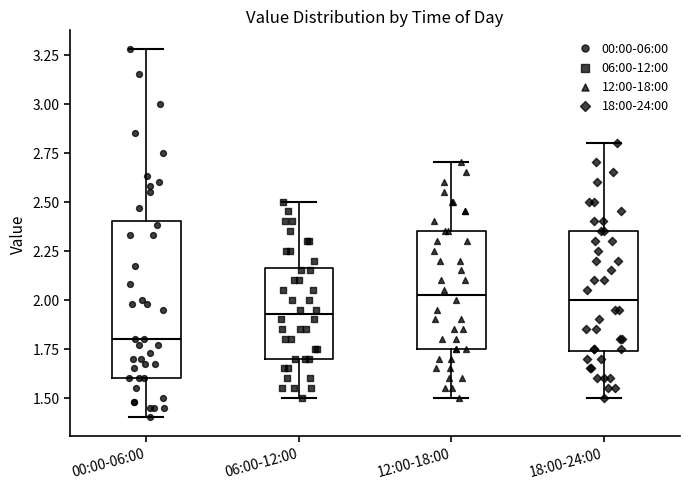

Where is the upper edge of the box for 12:00-18:00 on the y-axis? The values are not printed on the chart, so give them approximately, as read against the axis.

2.35